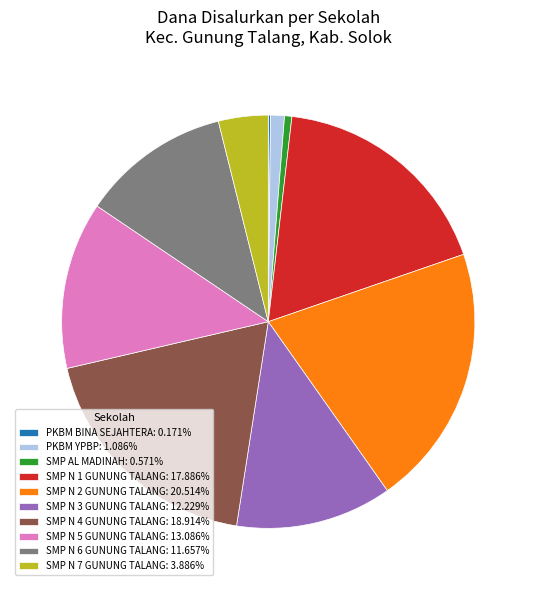

What is the ratio of the value at SMP N 6 GUNUNG TALANG: 11.657% to the value at SMP N 7 GUNUNG TALANG: 3.886%?

3.0